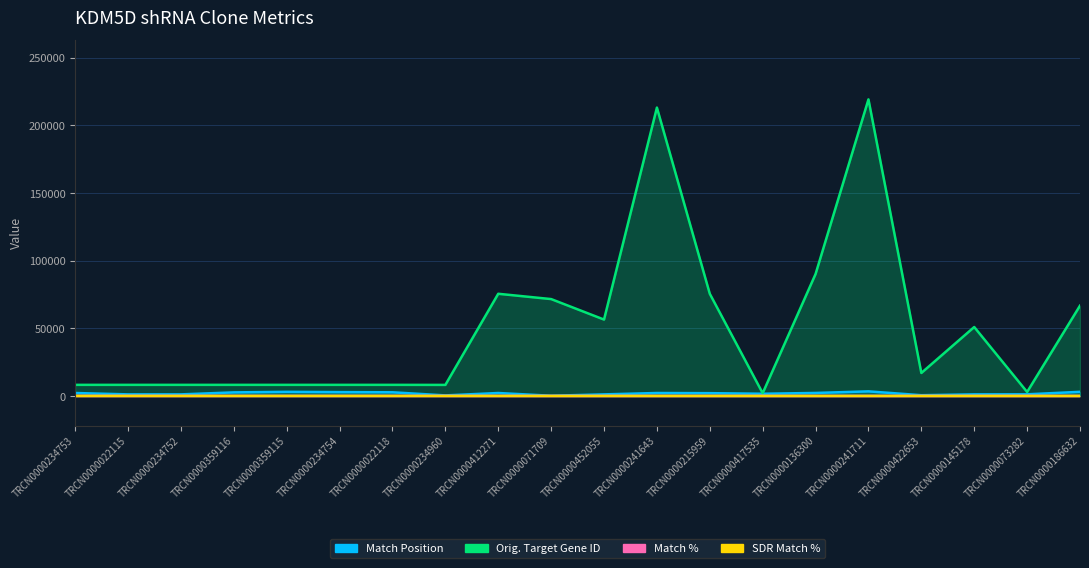

Which label corresponds to the smallest value in the chart?

TRCN0000186632